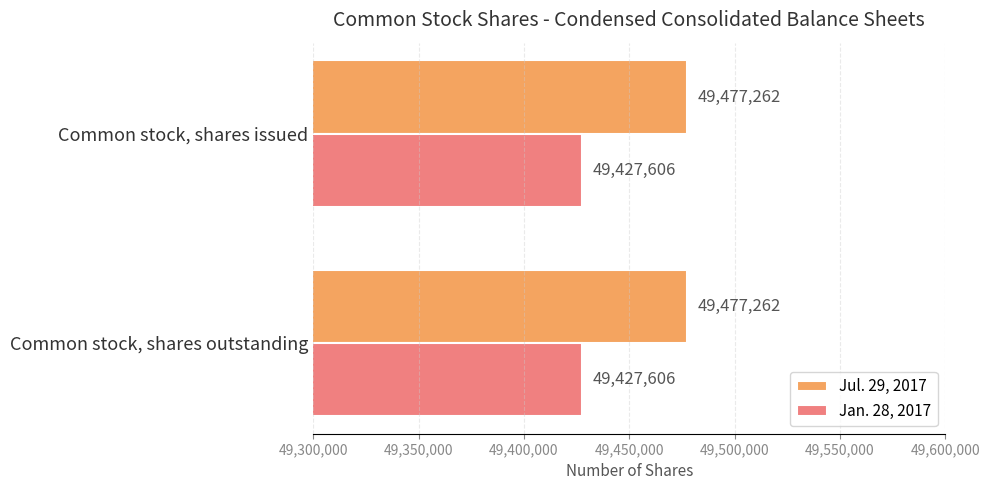

What is the highest value of the Jul. 29, 2017 series?

49477262